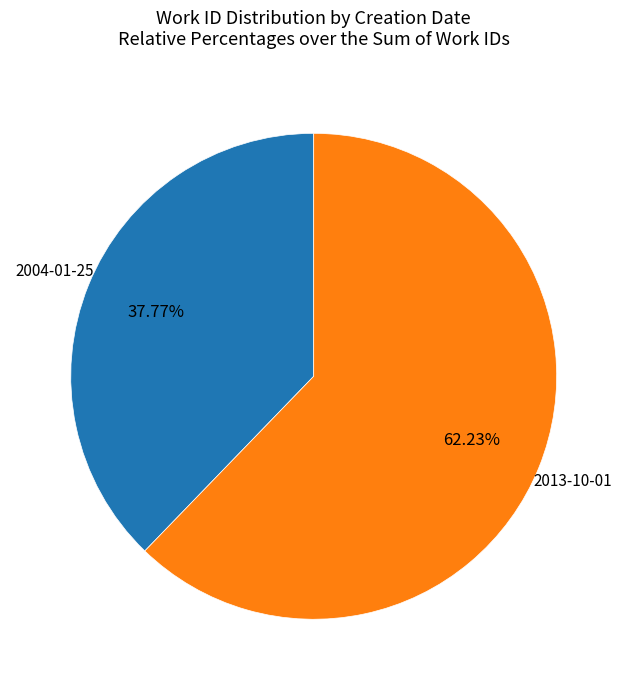

To the nearest percent, what percentage of the pie is 2013-10-01?

62%